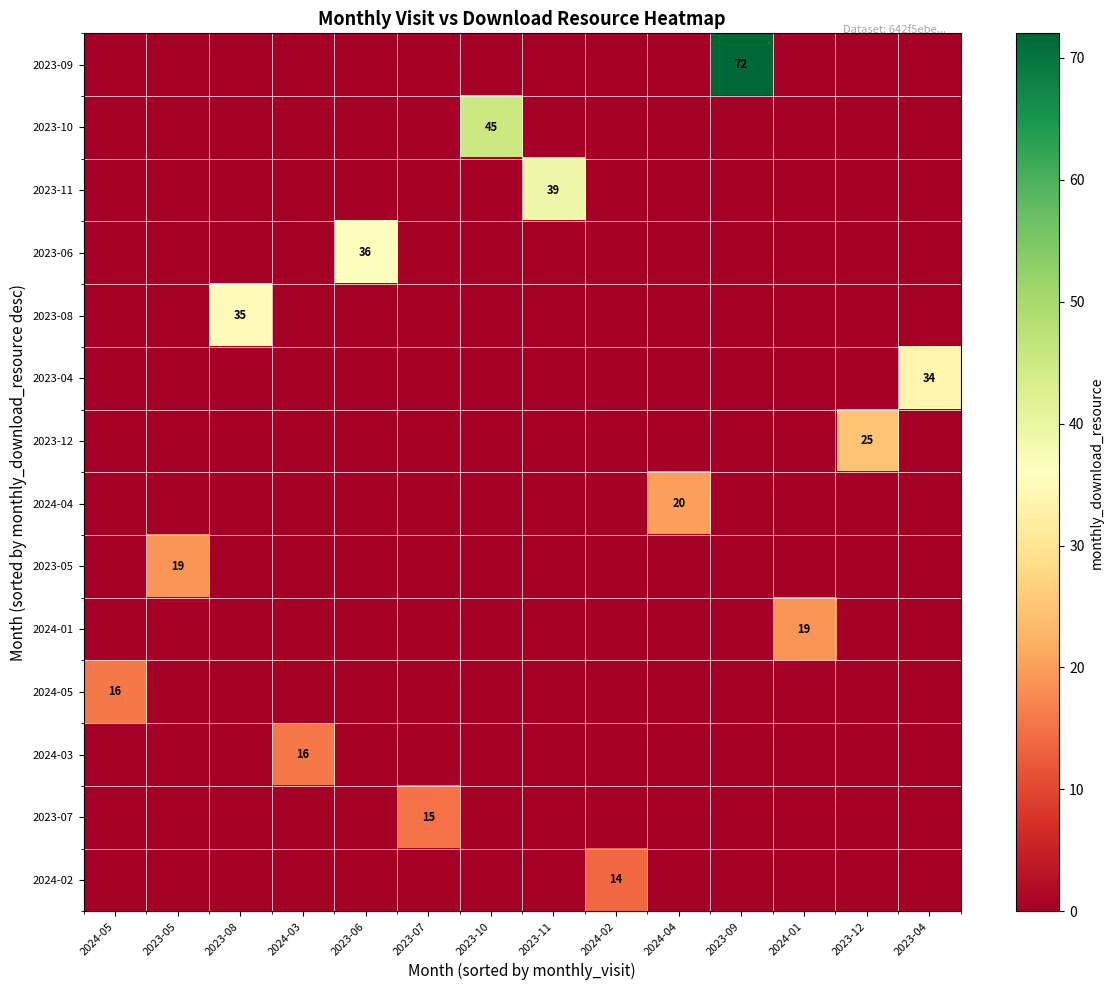

What is the maximum value shown in the chart?

72